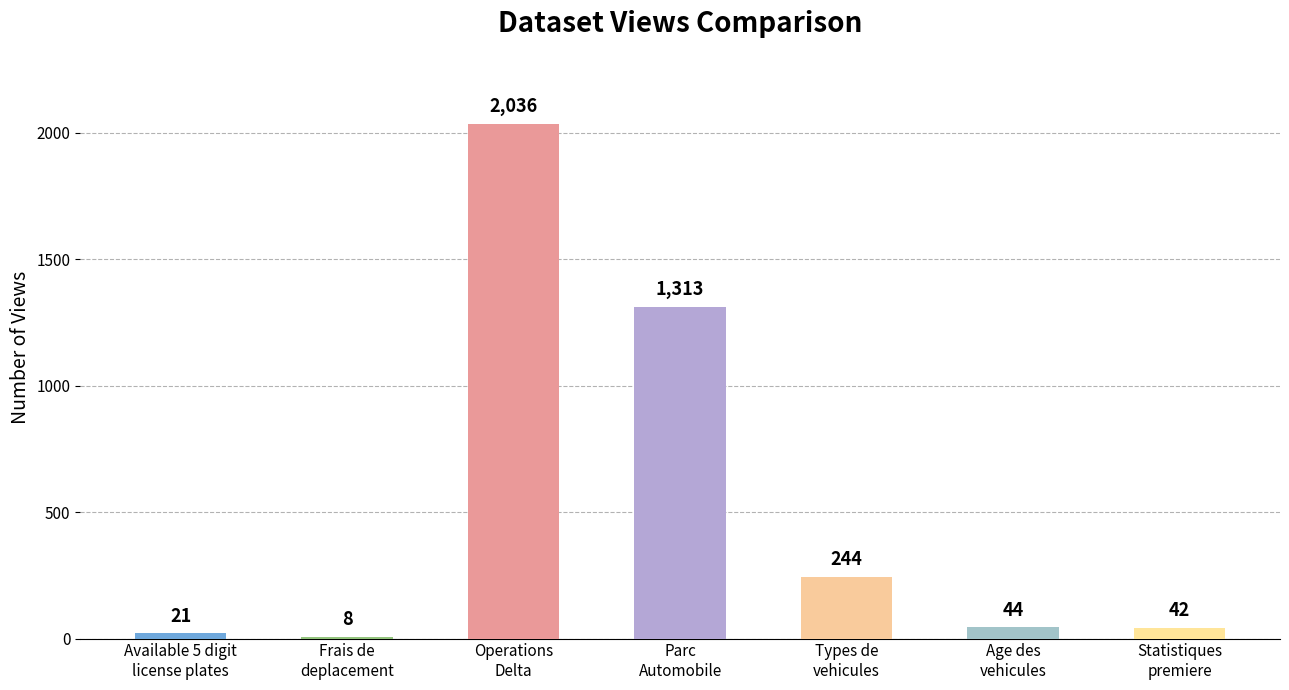

How many bars are there in total?

7